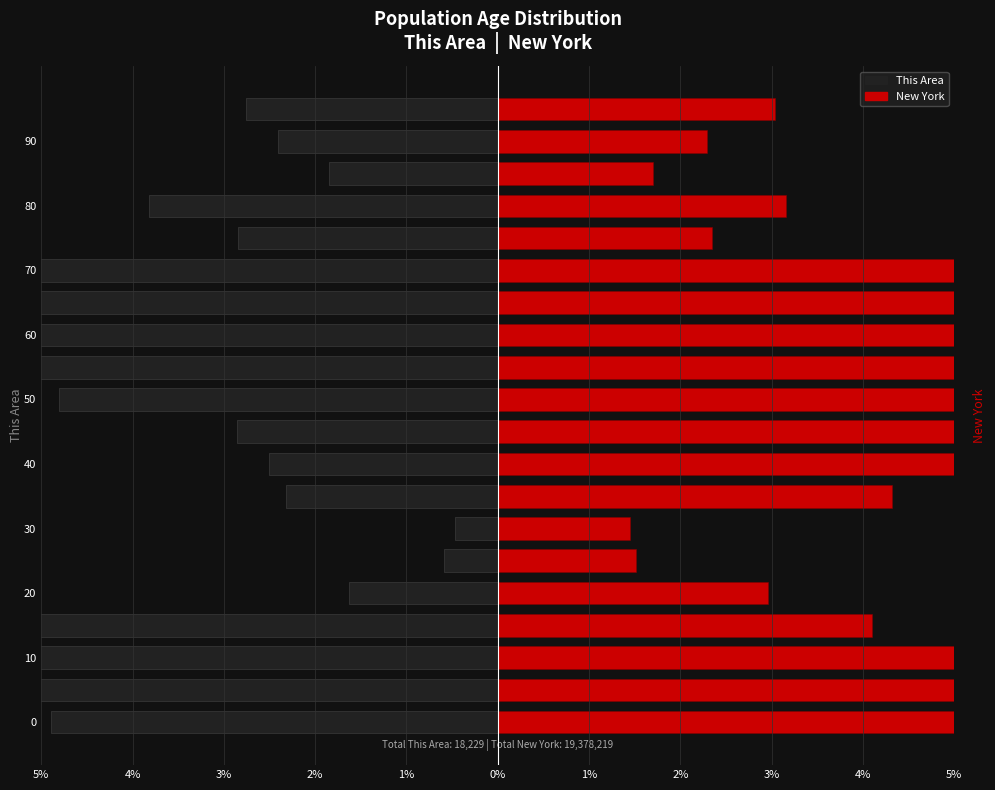

At 19, list the series in order from largest to smallest.

New York, This Area